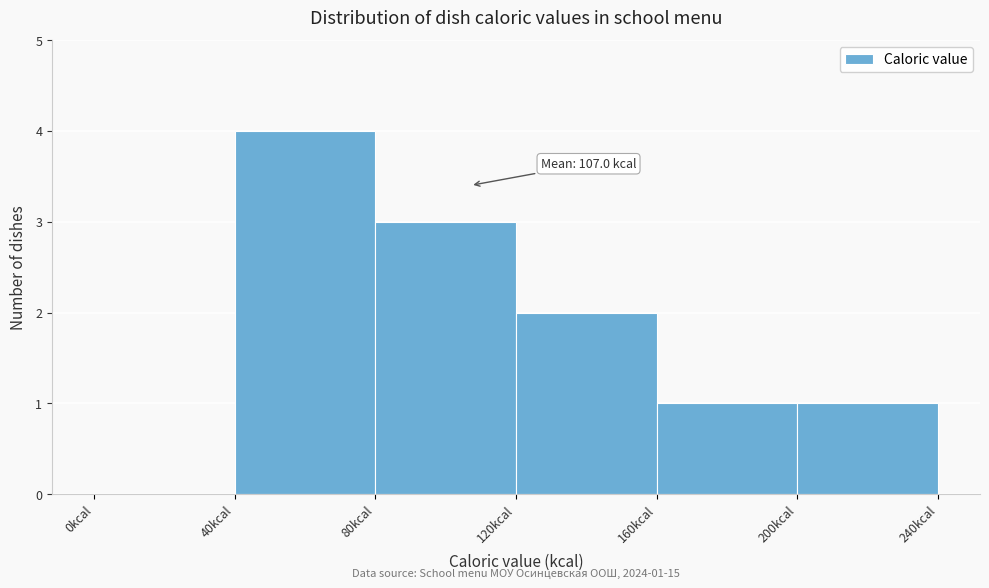

Which range on the x-axis has the tallest bar?

40 to 80